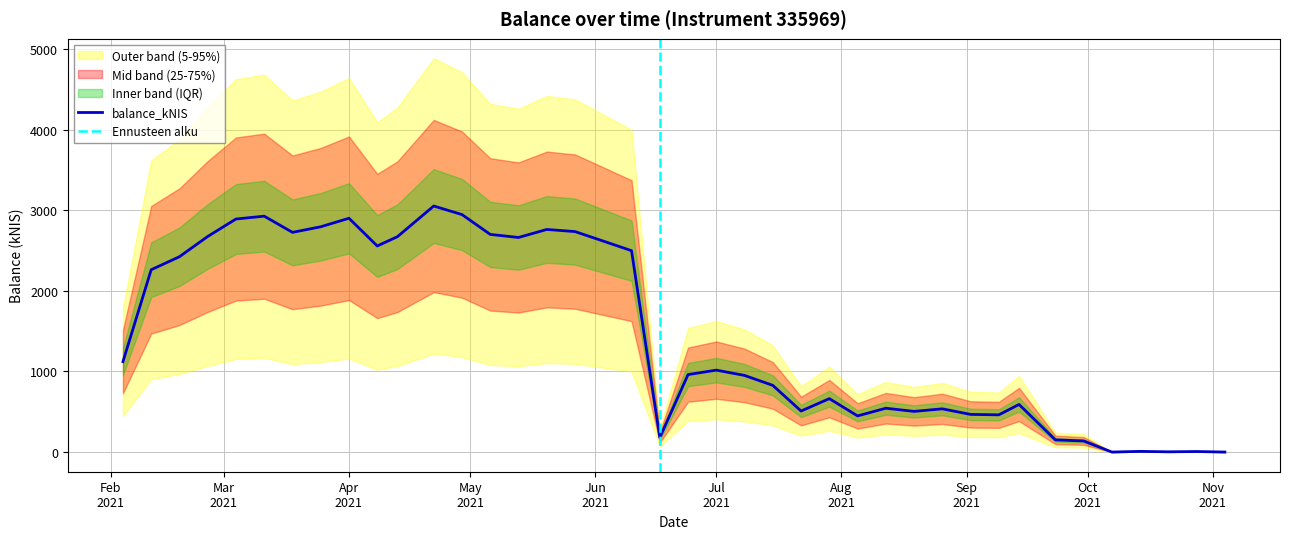

True or false: the data shows 3912.1 at 2021-02-11.

False